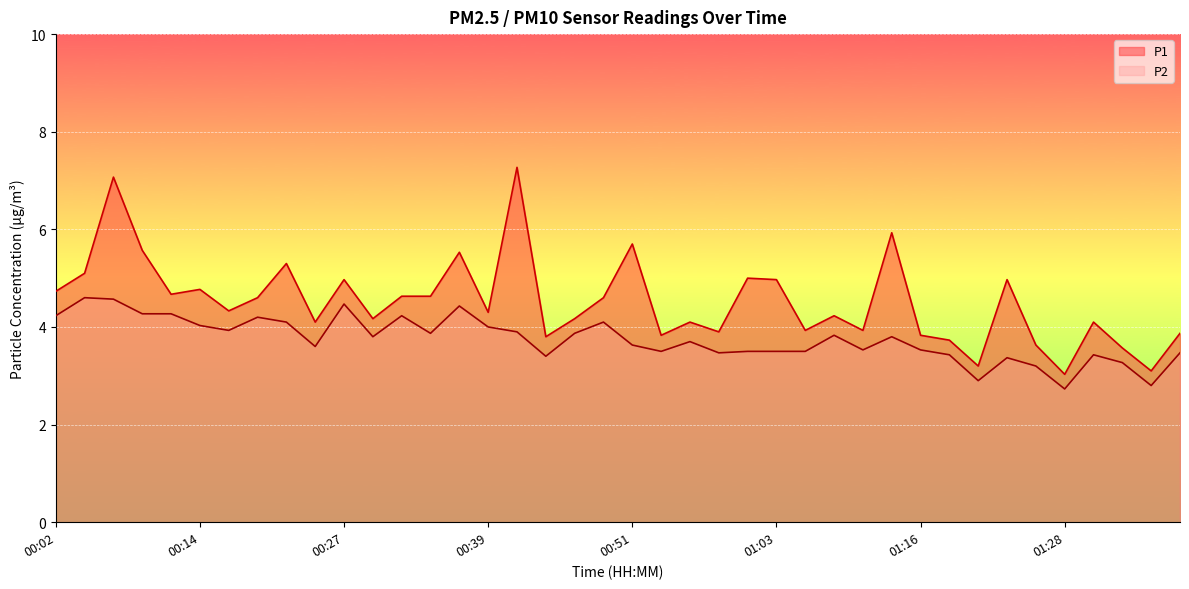

Is it true that P1 equals 7.5 at 00:34?

False